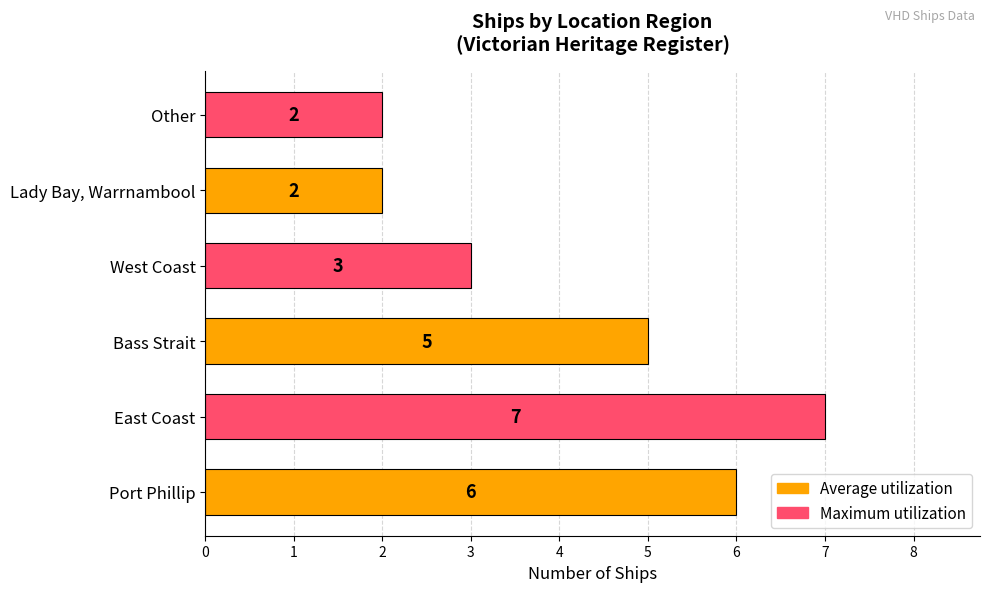

Read the value at Port Phillip.

6